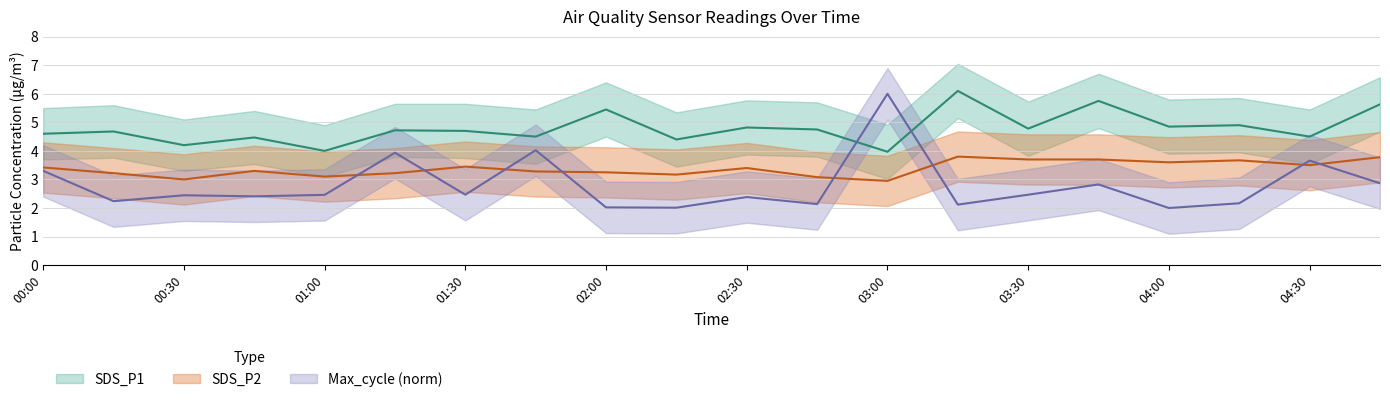

What is the difference between the maximum and second lowest values in the Max_cycle_norm series?

4.0